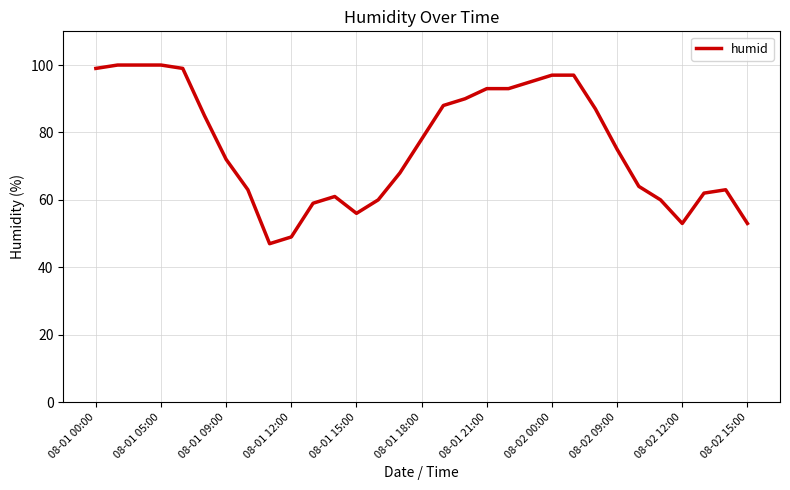

What is the difference between the maximum and minimum values?

53